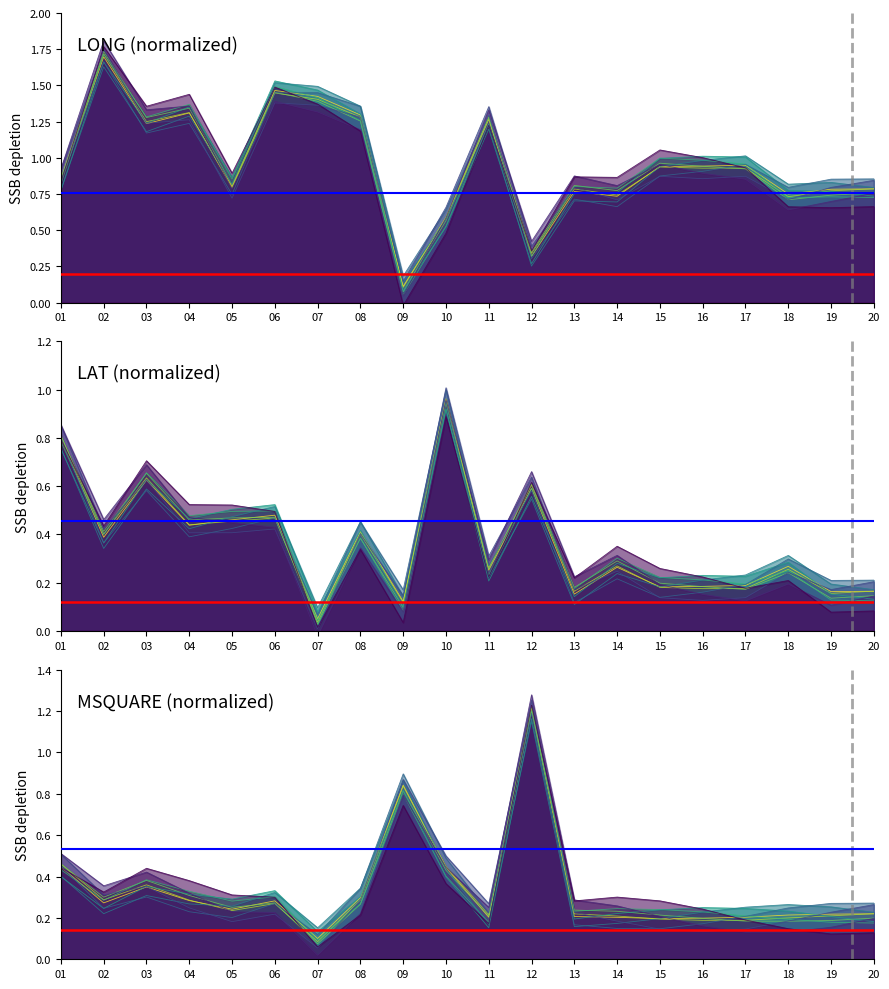

At which category does the chart reach its peak across all series?

02